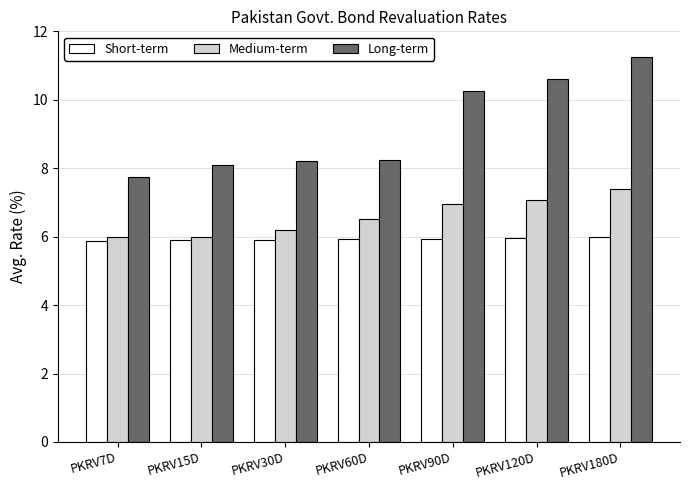

What is the sum of all Medium-term values?

46.1